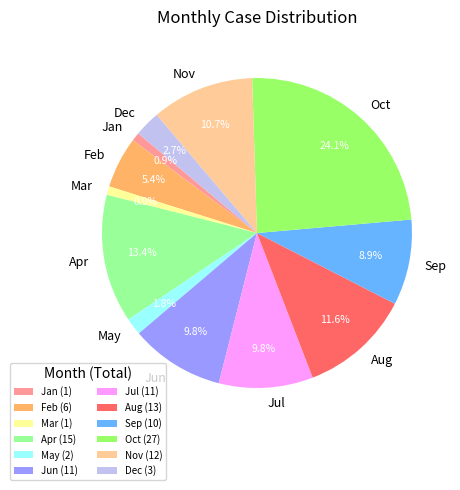

Is there any slice that represents more than half of the pie?

No